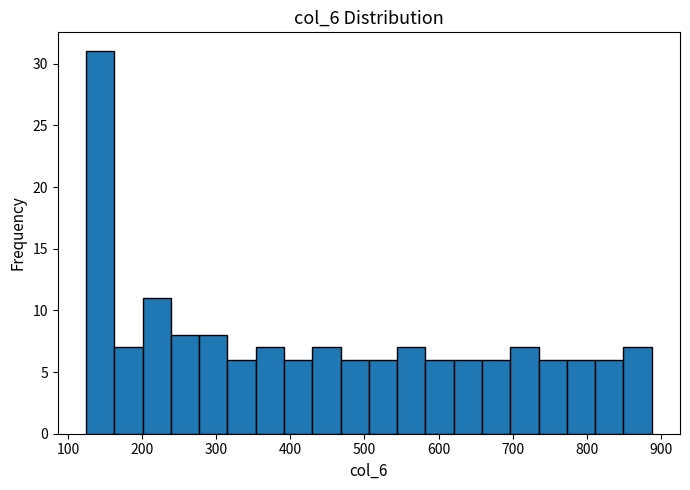

Read against the x-axis, roughly where is the centre of the tallest bar?

140